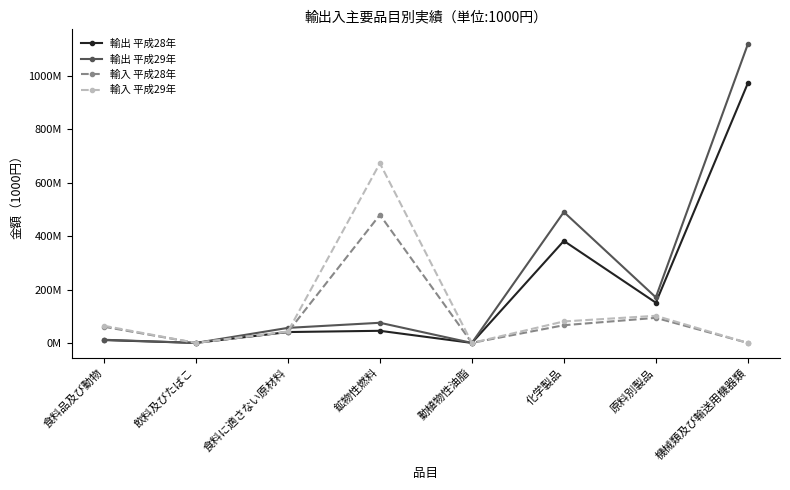

Does the chart have visible grid lines?

No